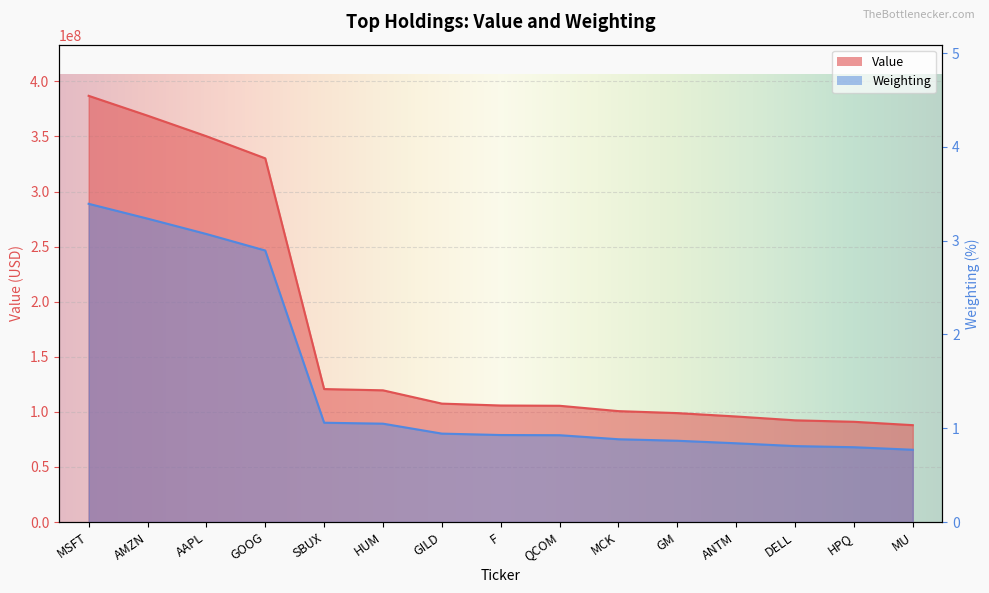

What is the sum of the Value values at GOOG and GILD?

437671000.0